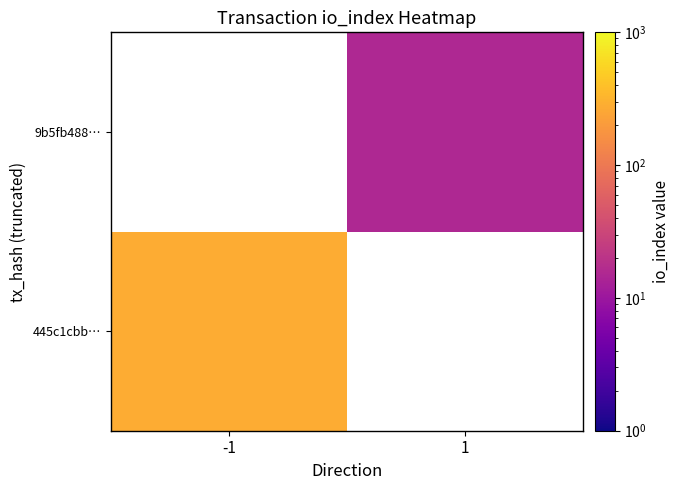

At which label does 9b5fb488… reach its minimum?

-1